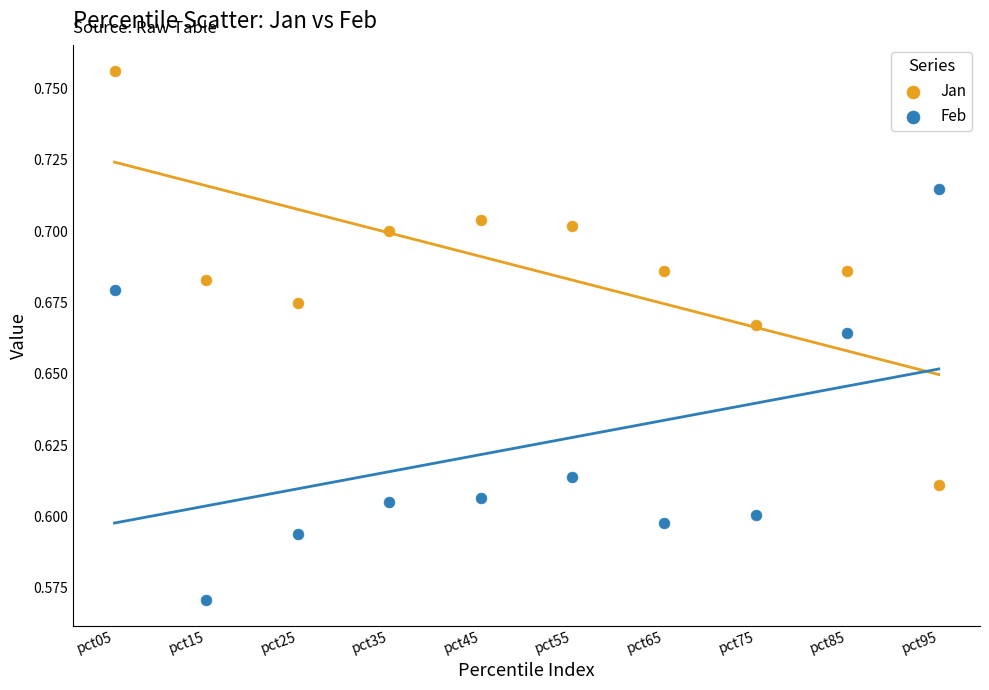

What are all the series names shown in the legend?

Jan, Feb